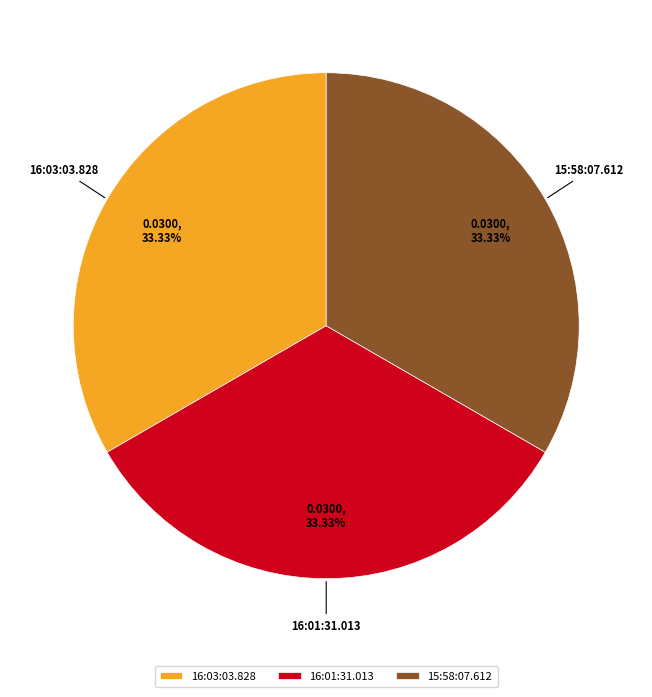

What portion of the pie excludes 15:58:07.612?

66.7%